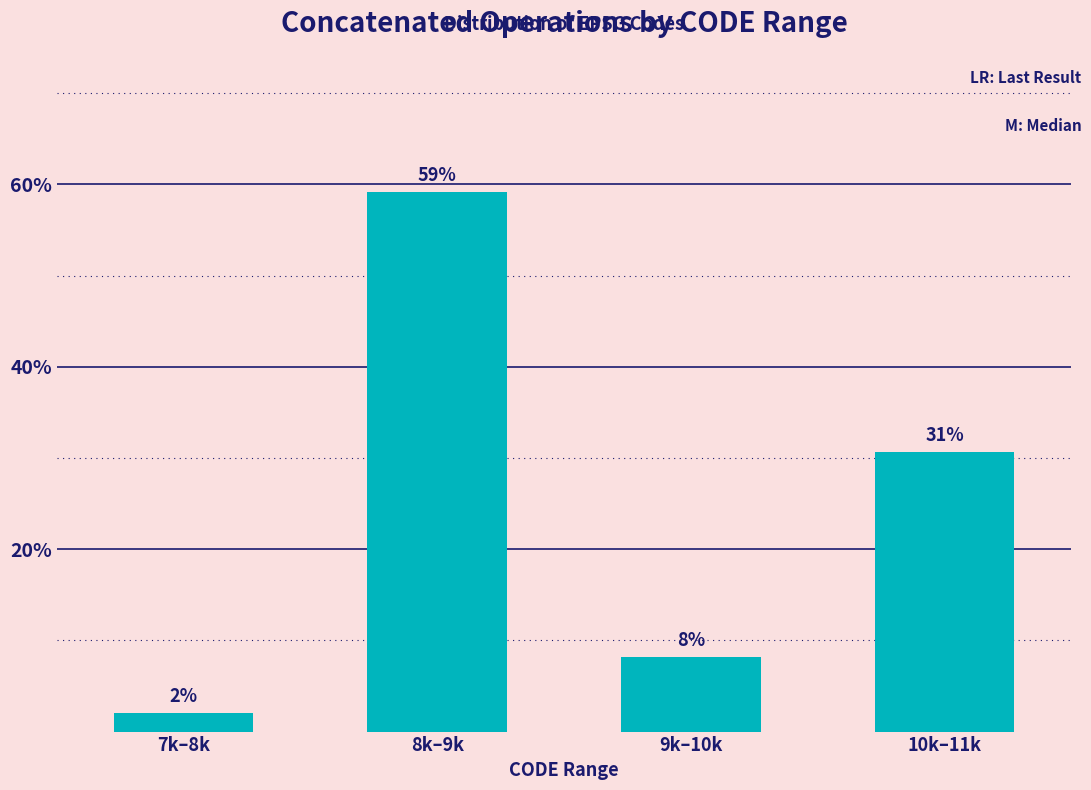

Rank the categories by value from highest to lowest.

8k–9k, 10k–11k, 9k–10k, 7k–8k